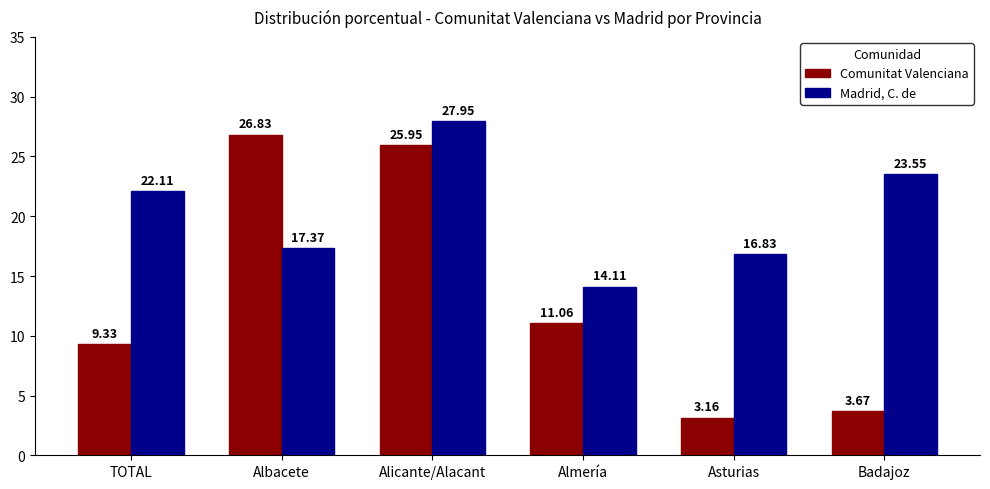

What is the label of the 1st bar from the right?

Badajoz